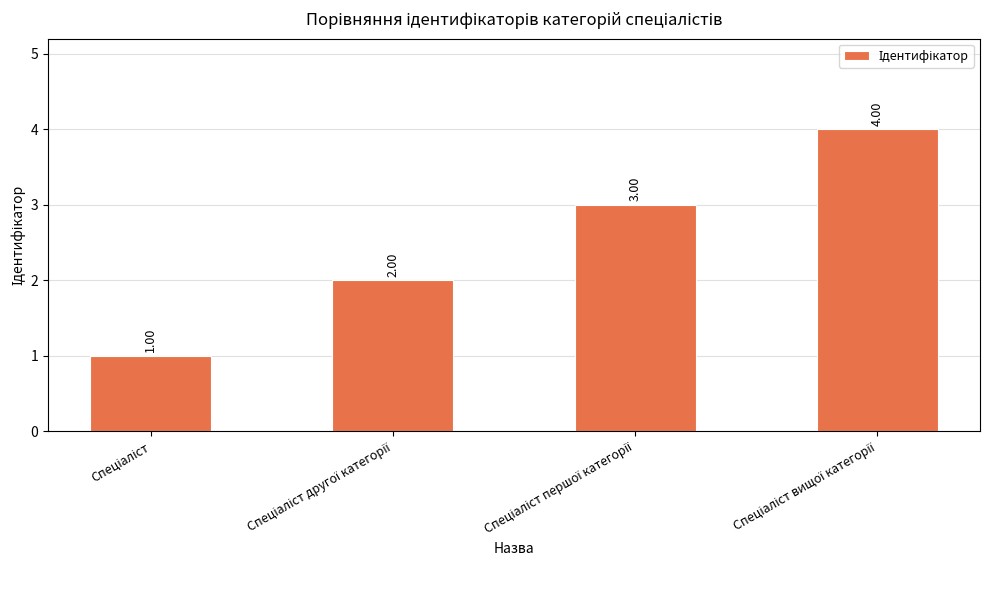

What is the difference between the second highest and minimum values?

2